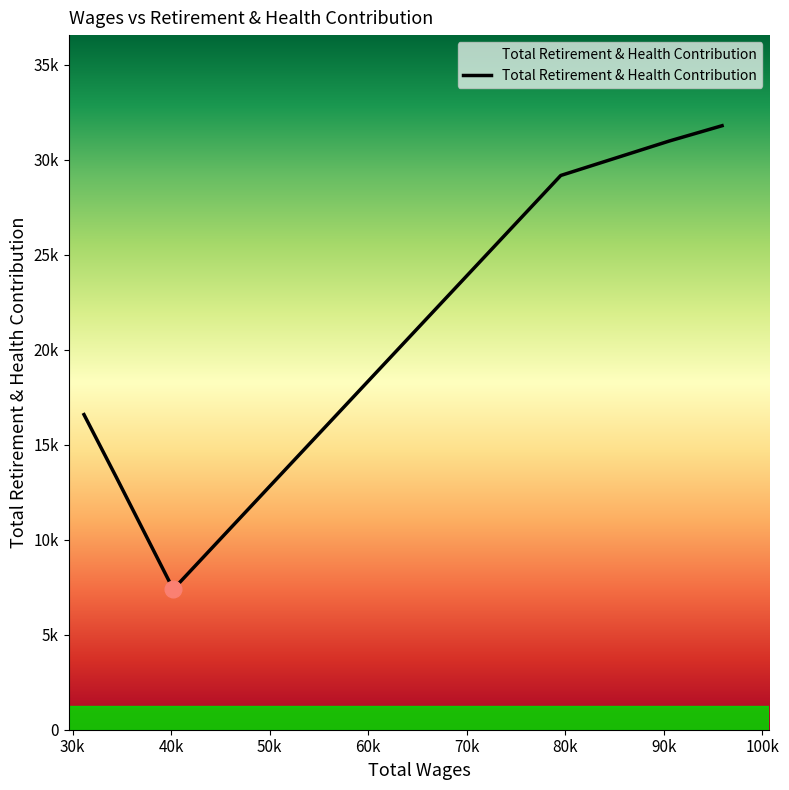

What is the average value?

21541